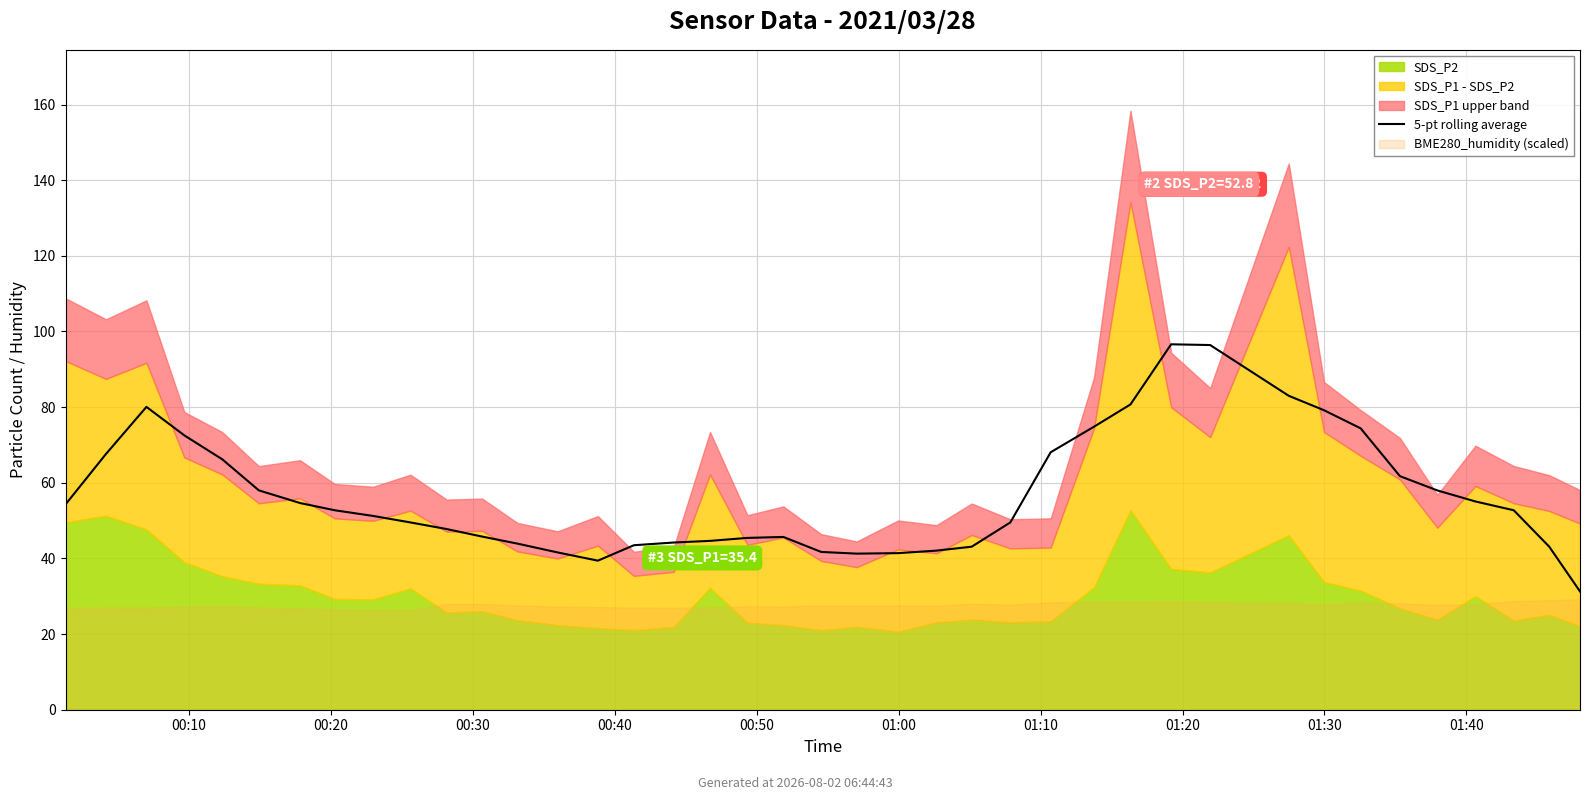

Read the value at 35.

58.0